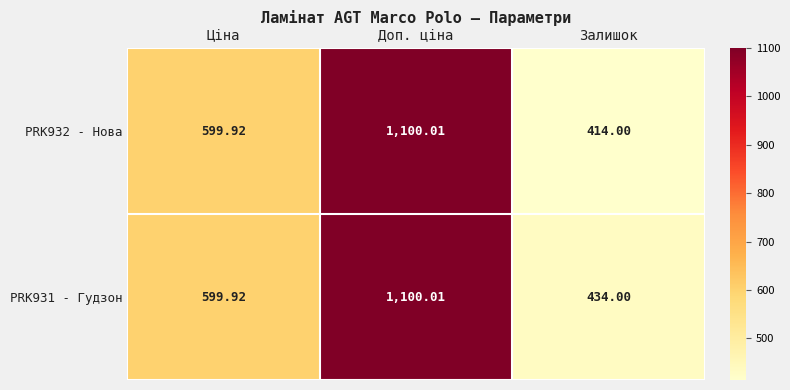

What is the total value across all series at Залишок?

848.0